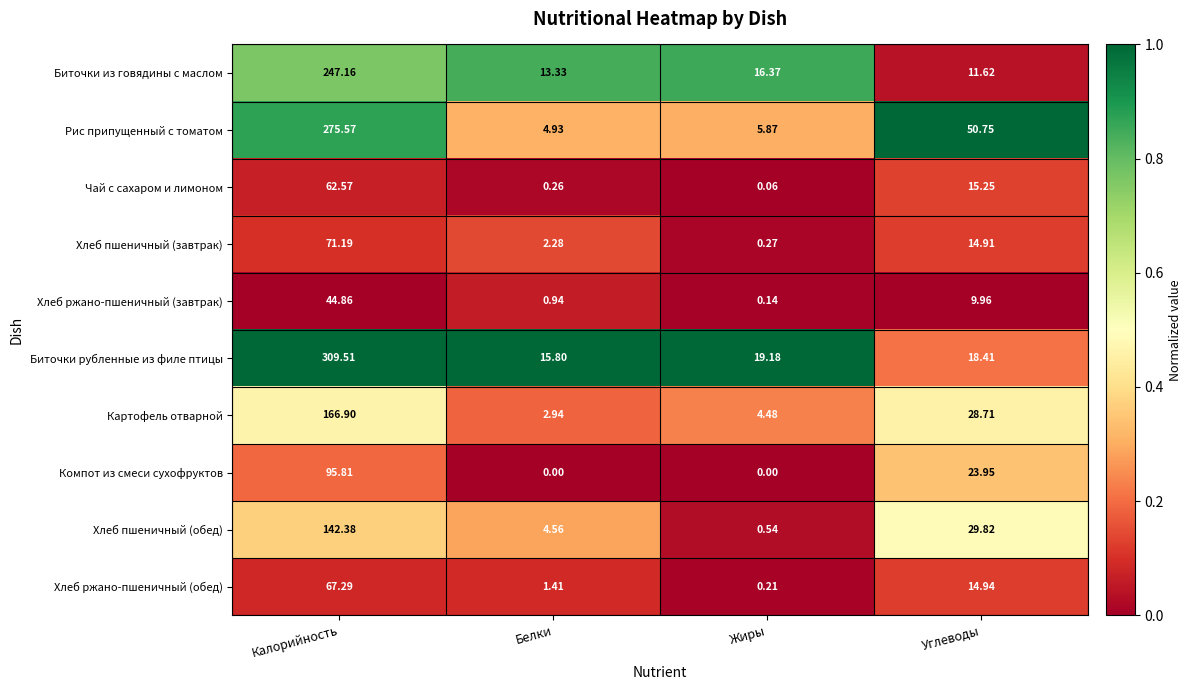

Which category has the lowest value in the Хлеб ржано-пшеничный (обед) series?

Жиры